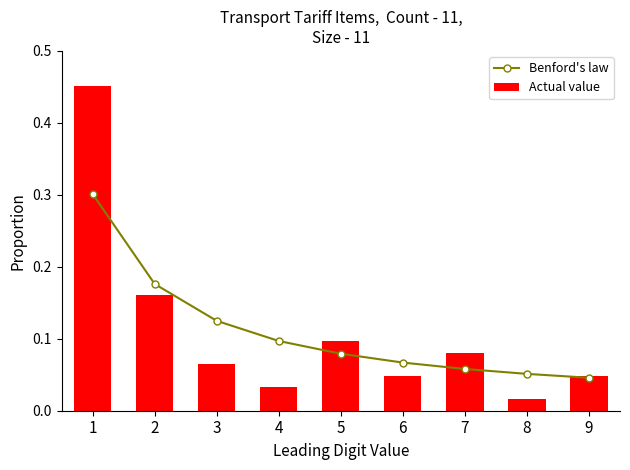

At which category is the sum across all series the highest?

1